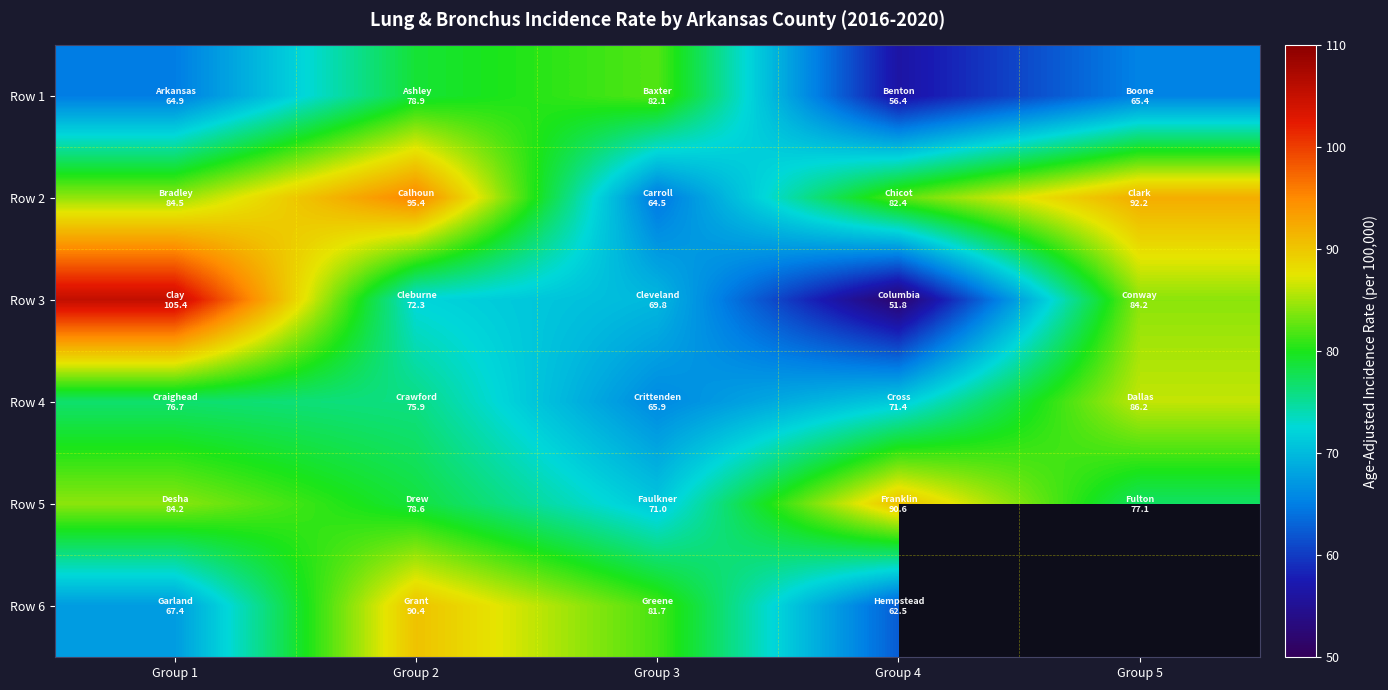

Between Group 1 and Group 4, which is larger?

Group 1